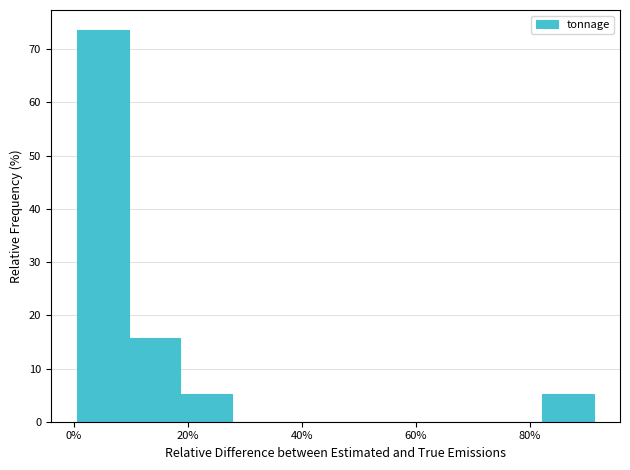

Reading left to right, list every bar in this chart as the range it spans on the x-axis followed by its height. Neither the bar edges nor the heights are printed on the chart, so give them approximately, as read against the axes.

0 to 10: 74
10 to 18: 16
18 to 28: 5
28 to 36: 0
36 to 46: 0
46 to 54: 0
54 to 64: 0
64 to 74: 0
74 to 82: 0
82 to 92: 5